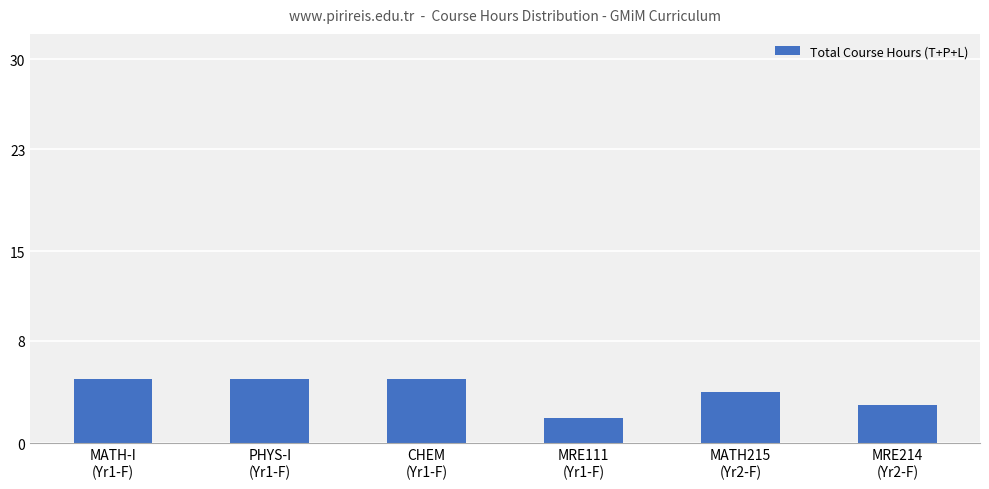

Are the bars horizontal?

No